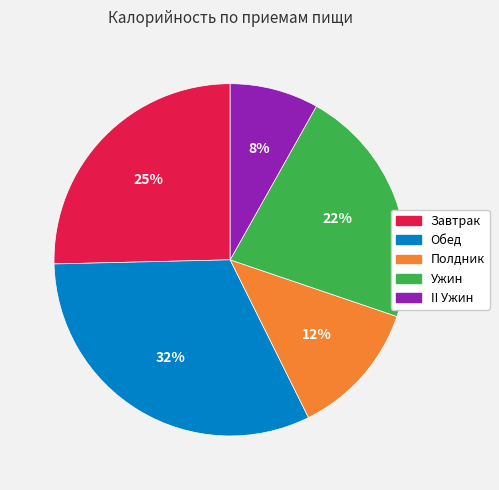

To the nearest percent, what is the average slice percentage?

20%